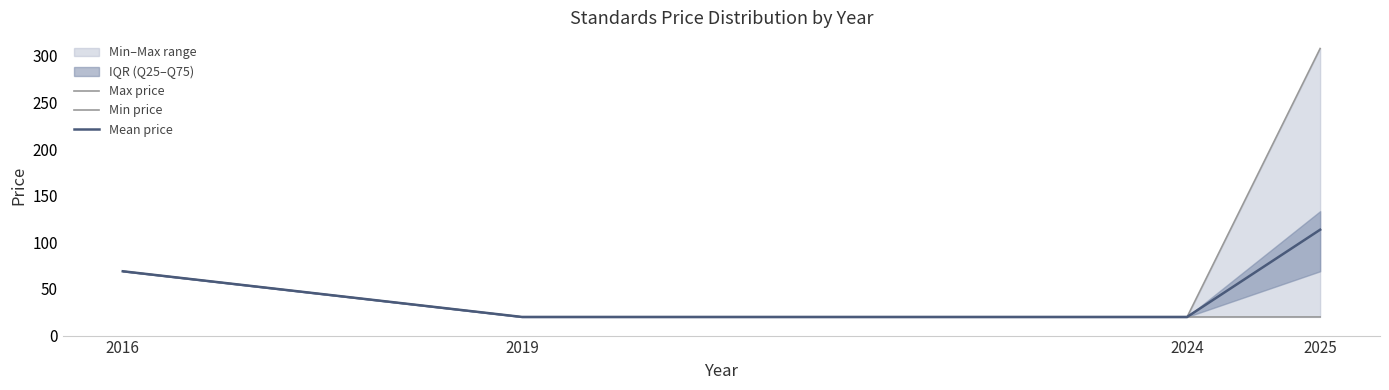

True or false: Min price has more than 0 points higher than both neighbors.

False